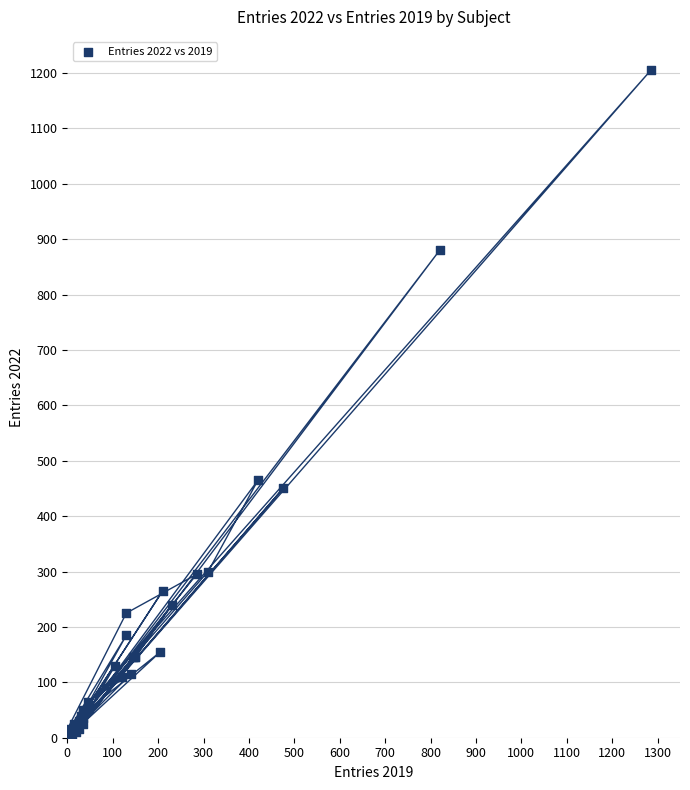

What Y value in the scatter plot is closest to 602?

465